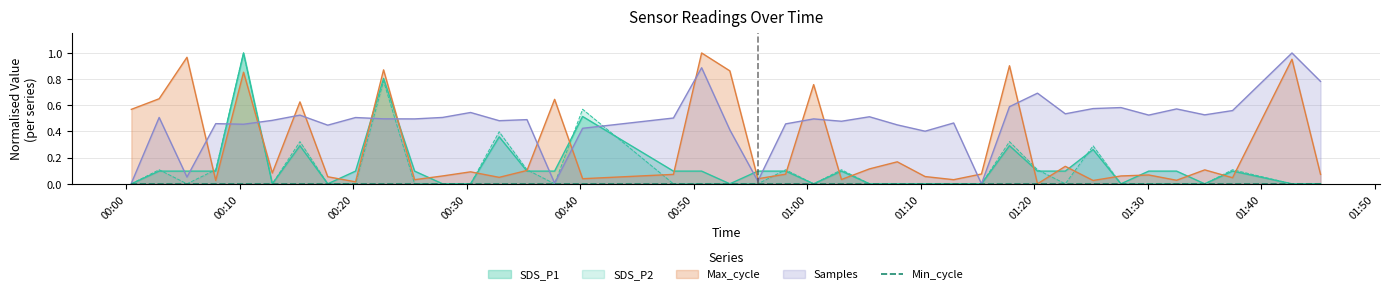

In SDS_P2, how many points are lower than both neighbors (excluding endpoints)?

5